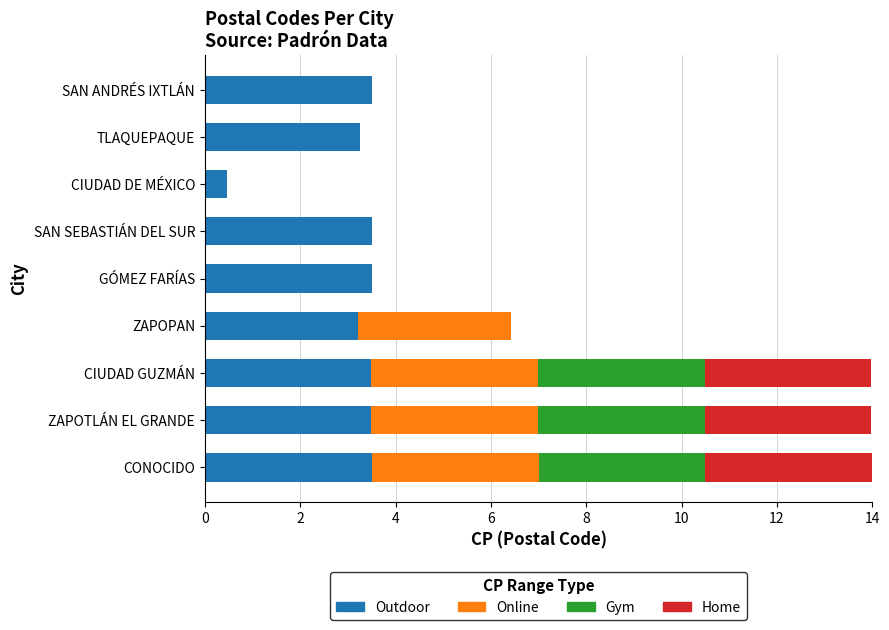

True or false: Outdoor has a value of 3.5 at CIUDAD GUZMÁN.

True